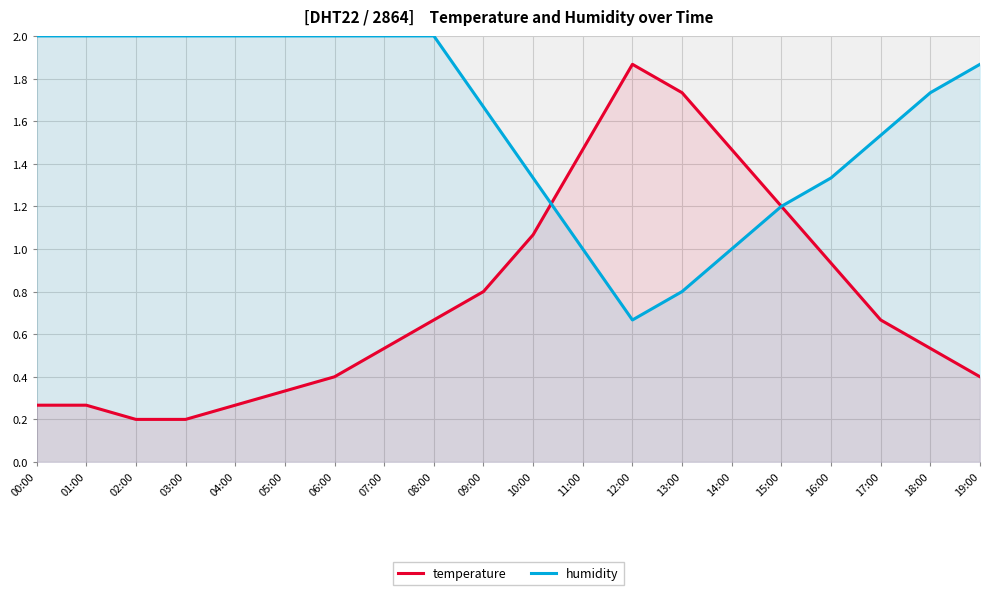

How many times do temperature and humidity cross each other?

2